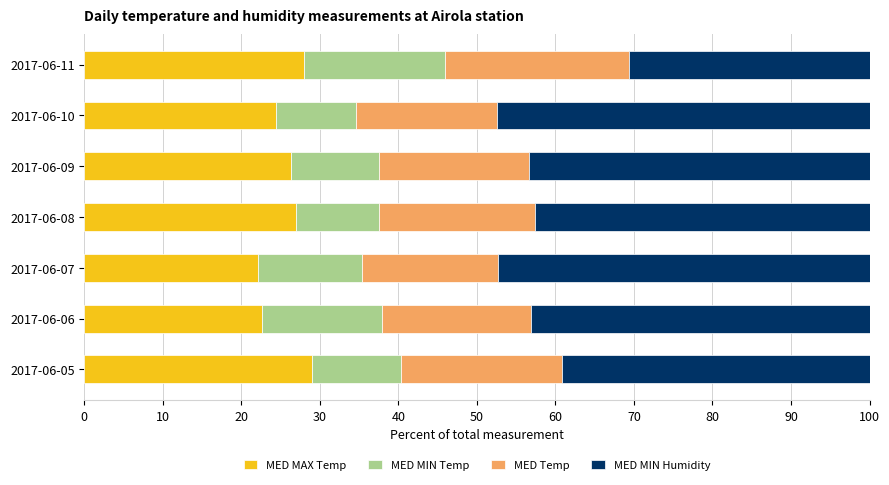

What is the lowest value of the MED MAX Temp series?

22.1